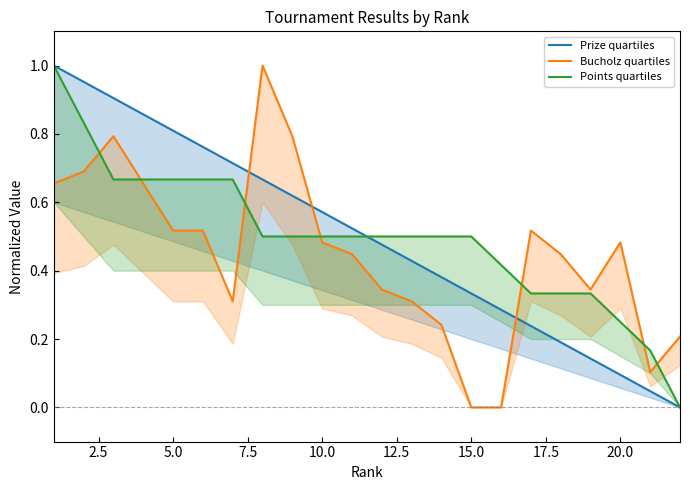

What is the greatest value displayed?

1.0